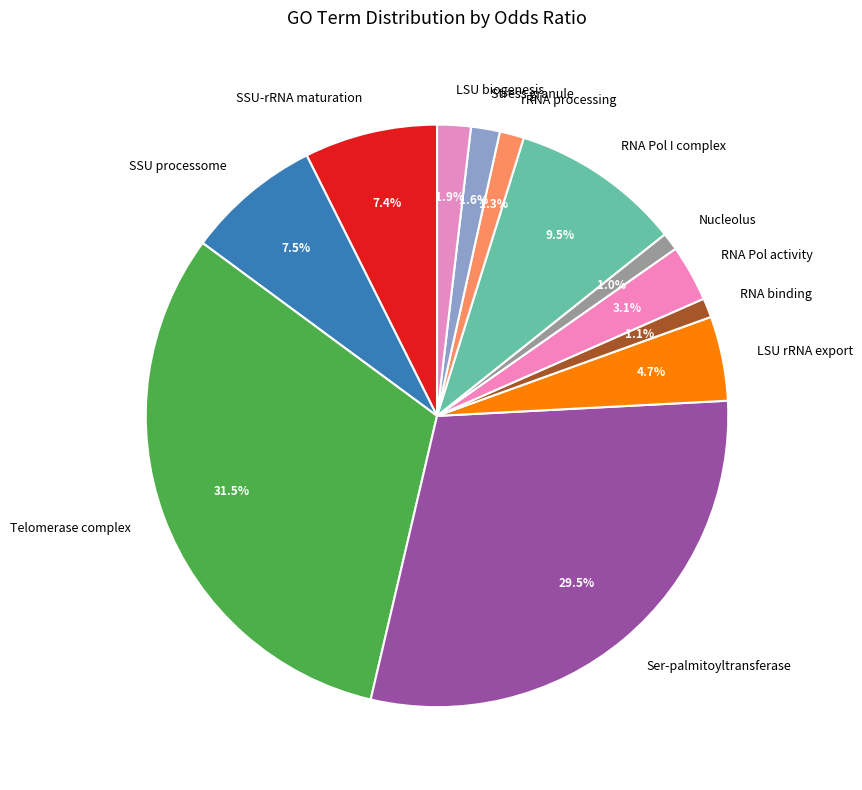

Which category has the biggest portion of the pie?

Telomerase complex